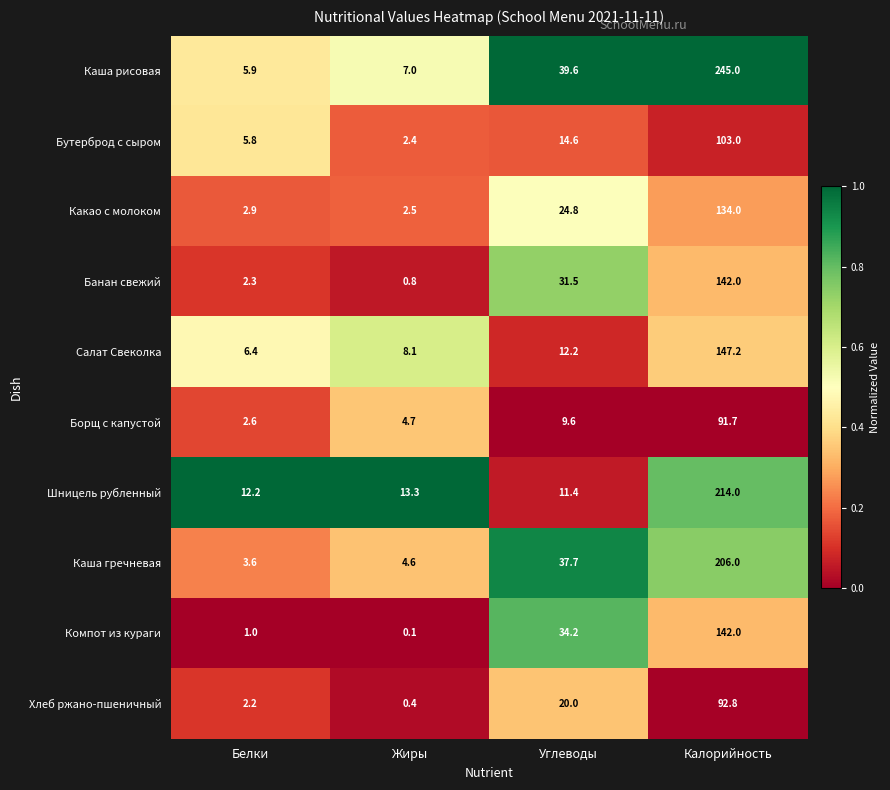

At which category is the sum across all series the highest?

Калорийность